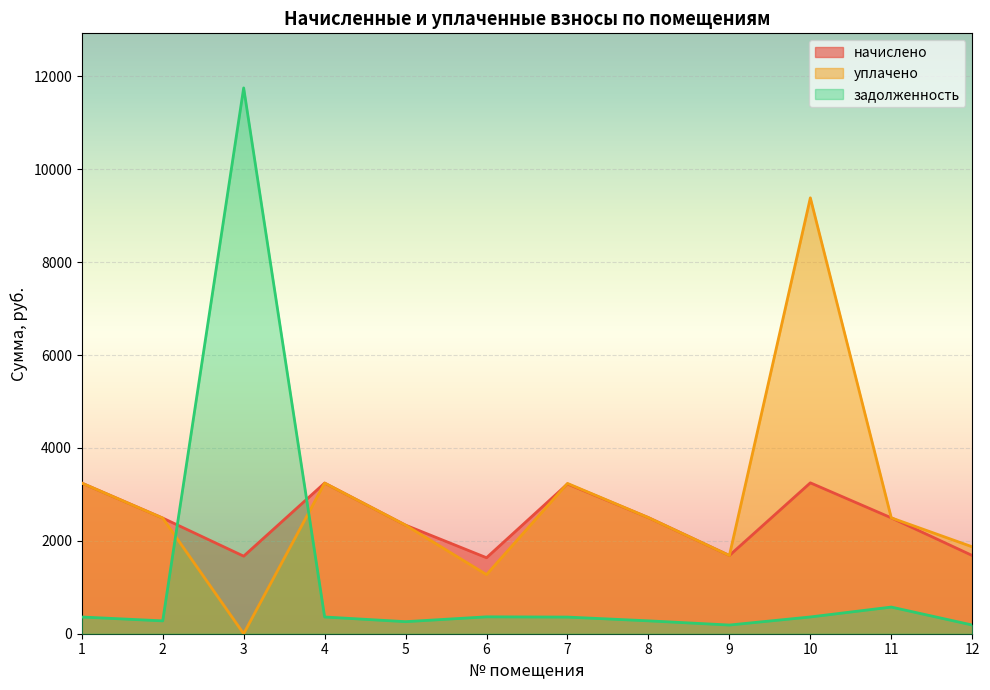

At 4, list the series in order from largest to smallest.

начислено, уплачено, задолженность